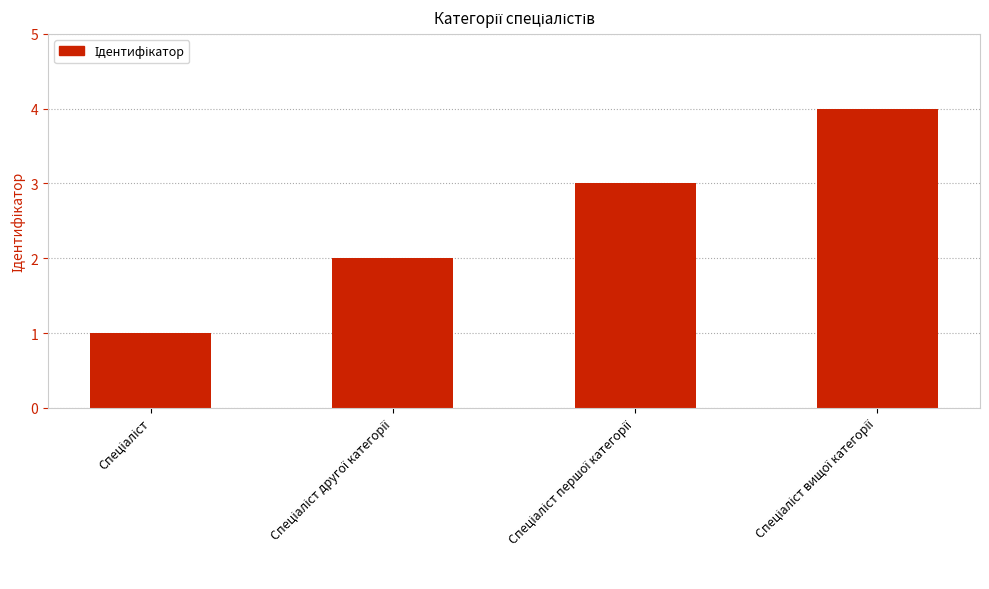

What is the difference between the maximum and minimum values?

3